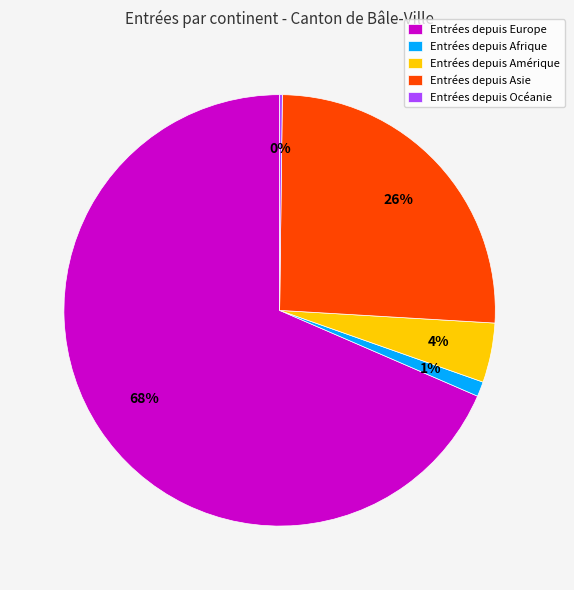

To the nearest percent, what is the difference between the Entrées depuis Amérique and Entrées depuis Afrique slice percentages?

3%